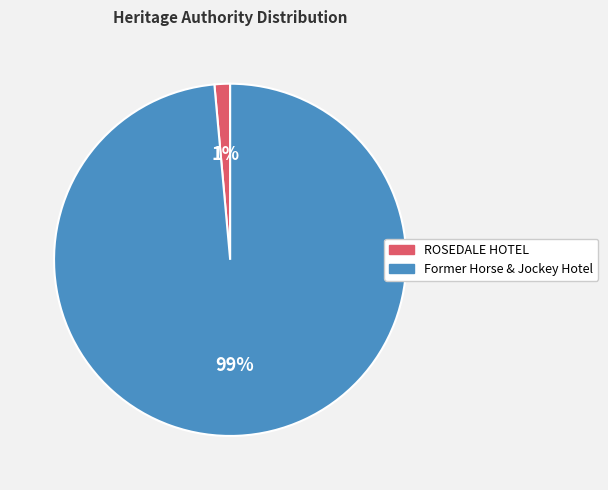

Rank the categories by value from lowest to highest.

ROSEDALE HOTEL, Former Horse & Jockey Hotel